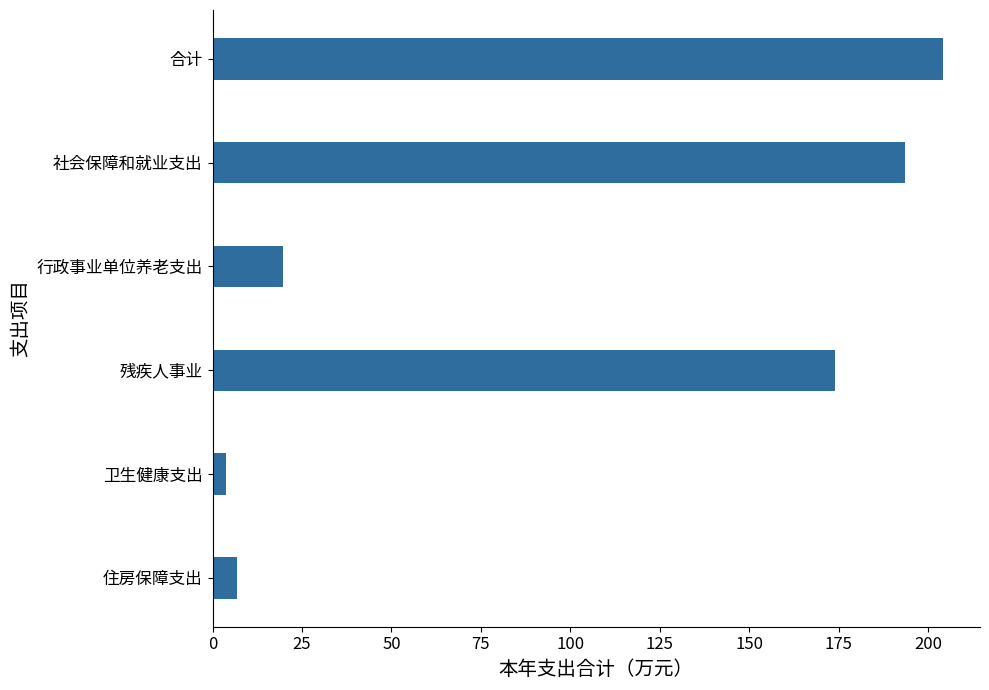

Is it true that the value at 合计 is 280.3?

False